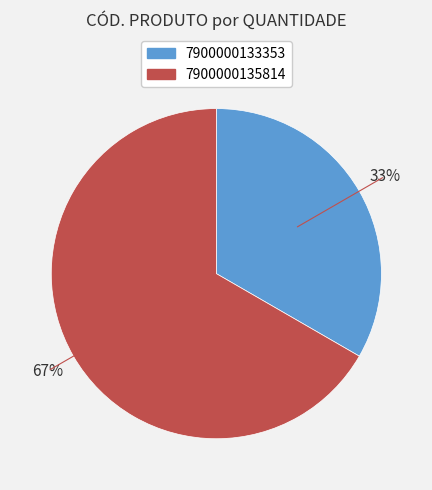

To the nearest percent, what is the average slice percentage?

50%